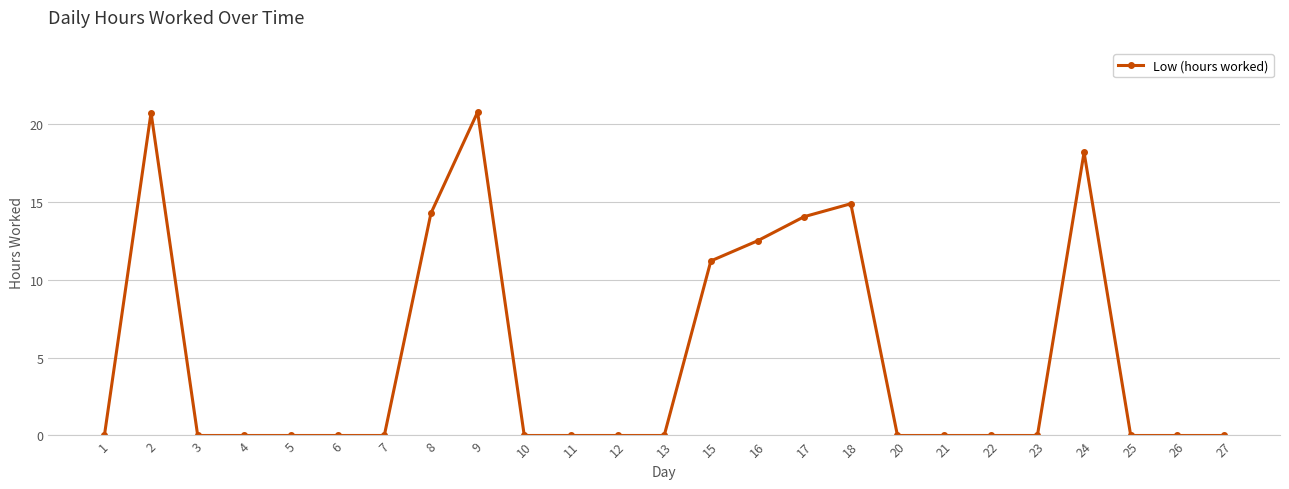

What is the change in value from 7 to 24?

+18.2